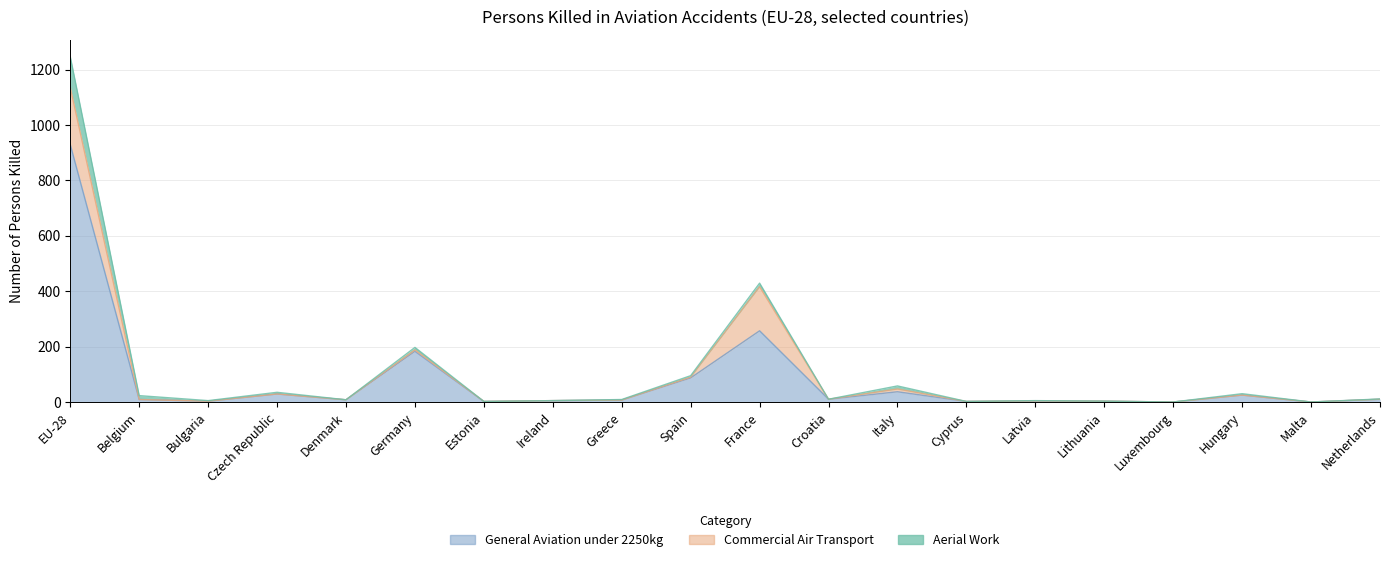

How many lines are shown in the chart?

3